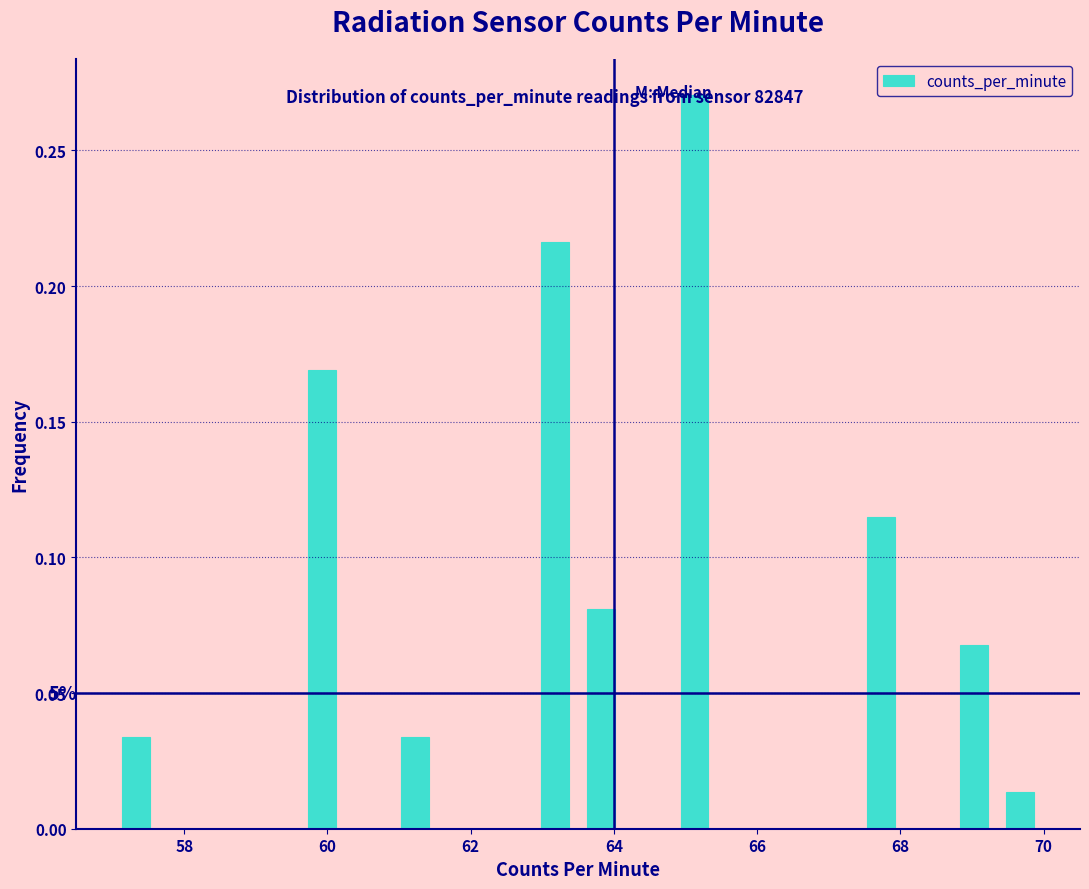

Read against the x-axis, roughly where is the centre of the tallest bar?

65.2